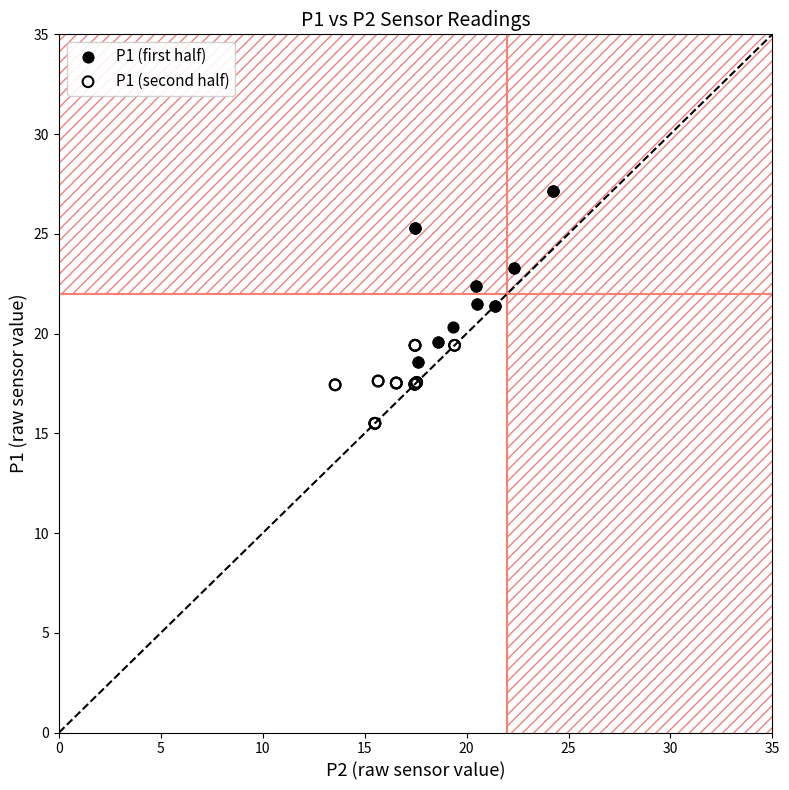

Which series contains the lowest Y value?

P1 (second half)